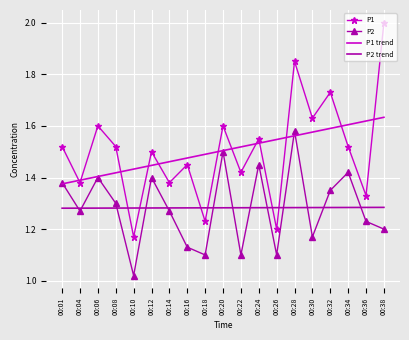

The value of P2 at 00:34 is 0.4. True or false?

False